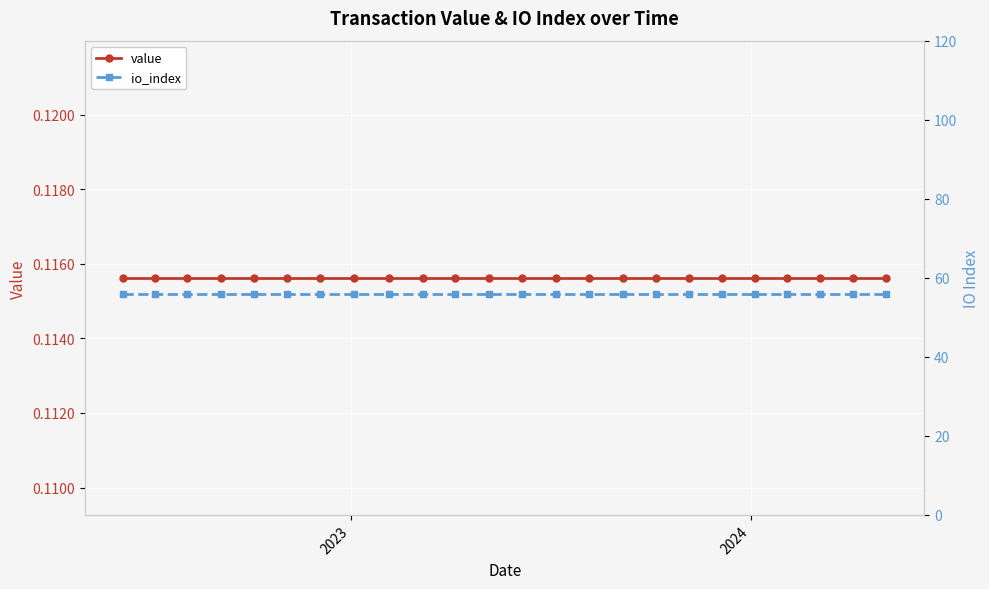

What is the maximum value shown in the chart?

56.0